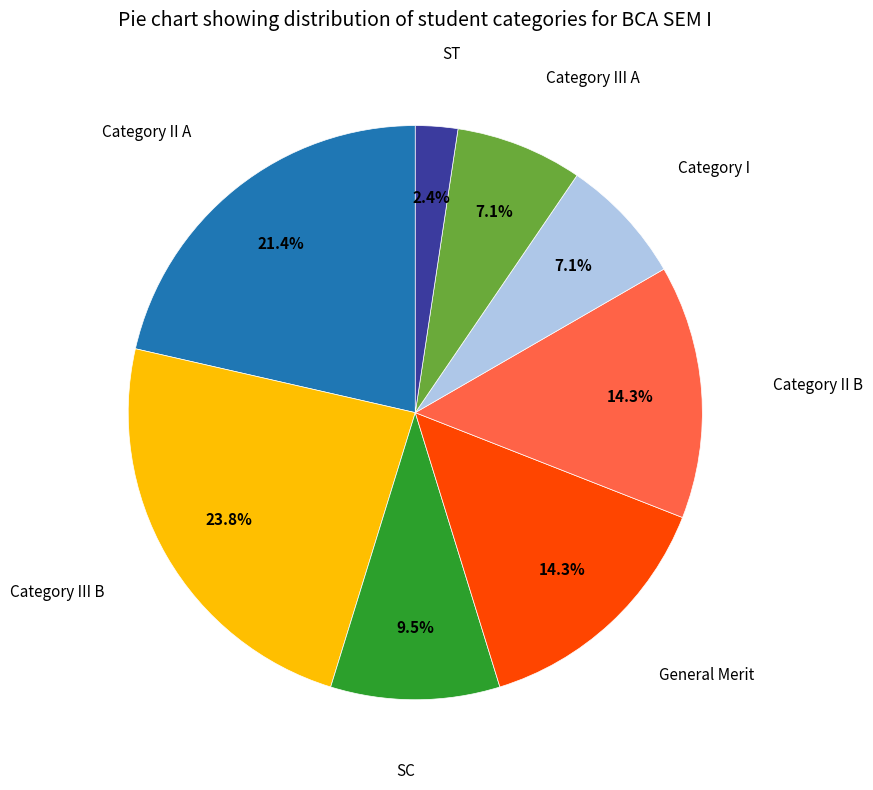

Is there a majority slice in this chart?

No